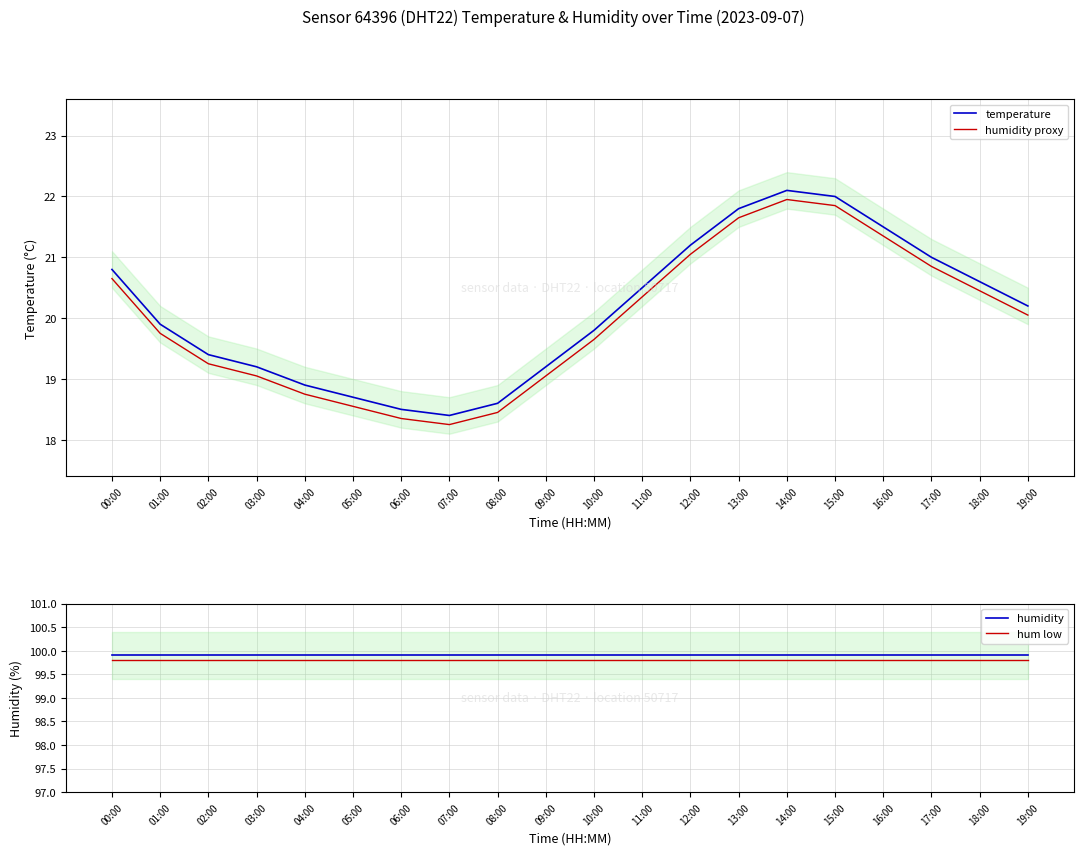

What is the smallest value displayed?

18.2